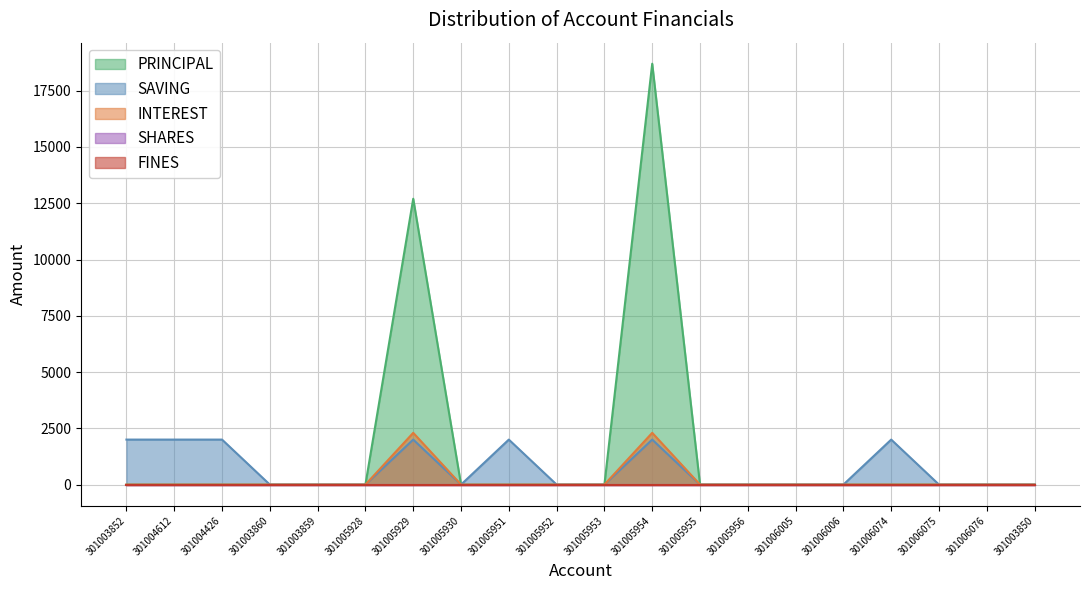

Reading right to left, transcribe all the data shown in this chart.

PRINCIPAL: 0	0	0	0	0	0	0	0	18700	0	0	0	0	12700	0	0	0	0	0	0
SAVING: 0	0	0	2000	0	0	0	0	2000	0	0	2000	0	2000	0	0	0	2000	2000	2000
INTEREST: 0	0	0	0	0	0	0	0	2300	0	0	0	0	2300	0	0	0	0	0	0